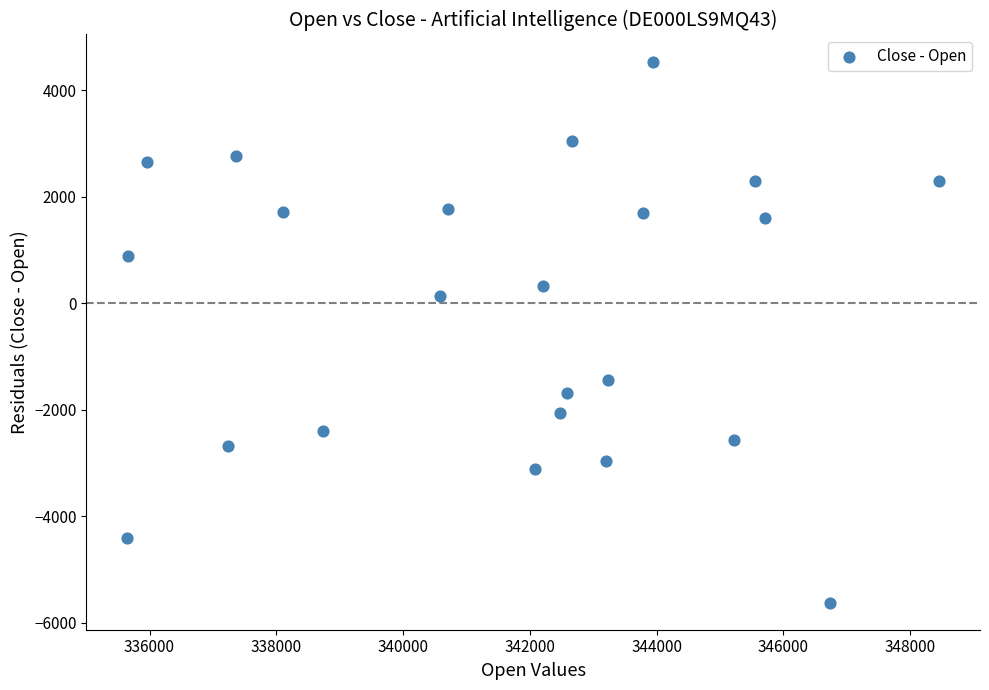

What is the range of Y values (max minus min)?

10161